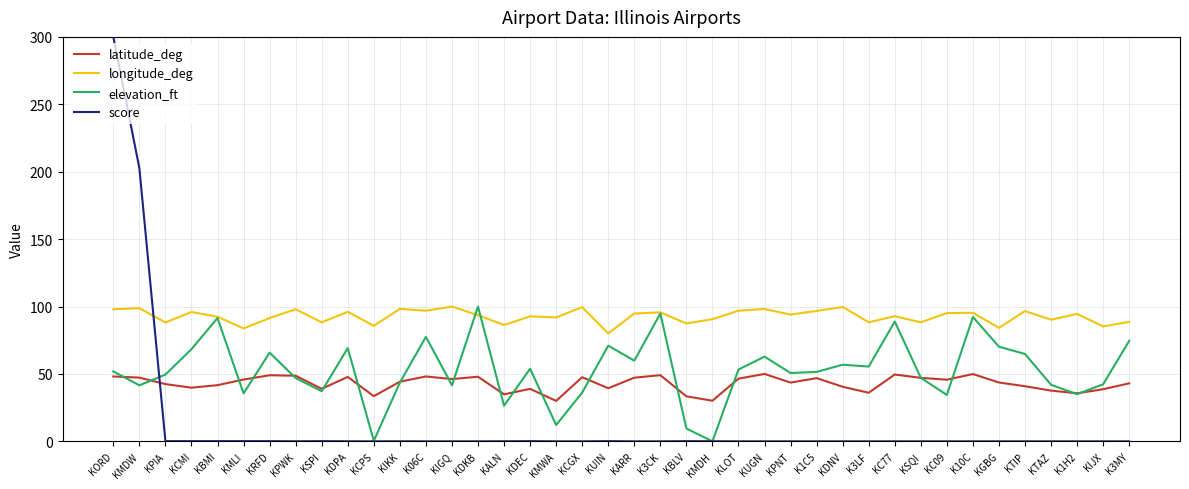

What is the difference between the latitude_deg values at KCPS and KSPI?

5.5